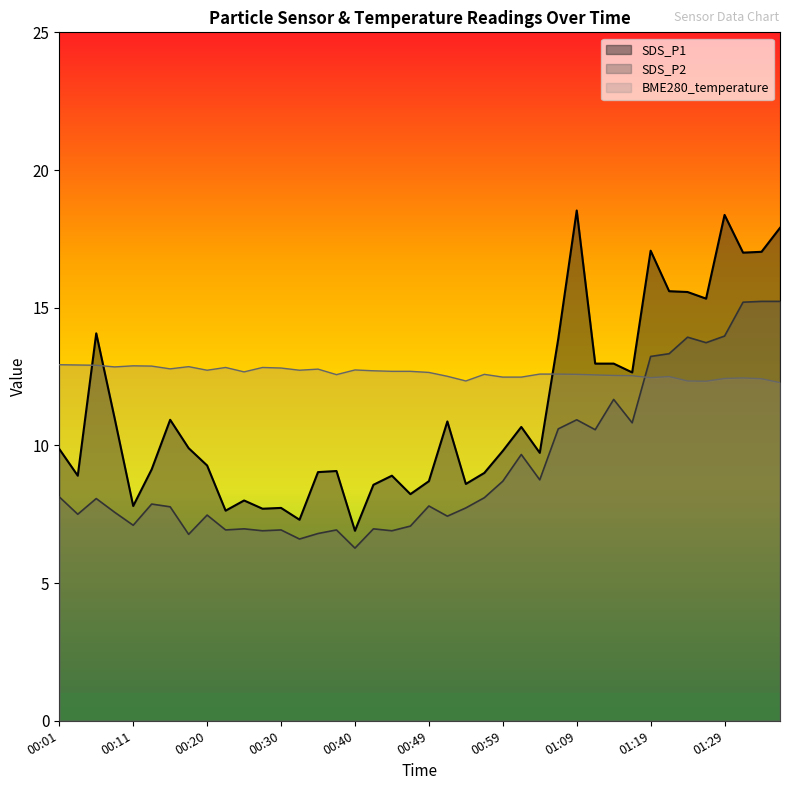

How many times do BME280_temperature and SDS_P2 cross each other?

1